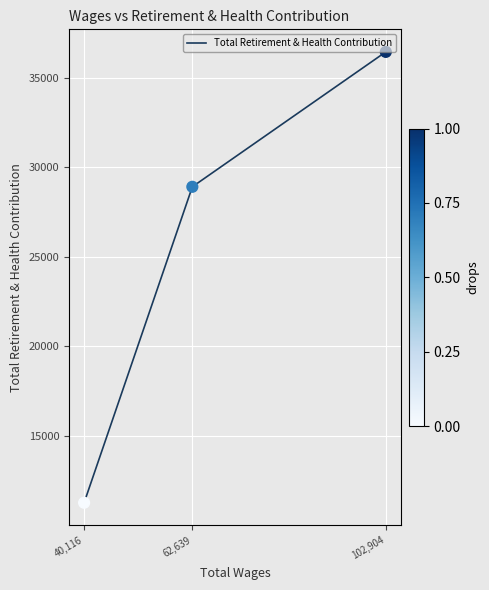

Which has a higher value, 62,639 or 40,116?

62,639